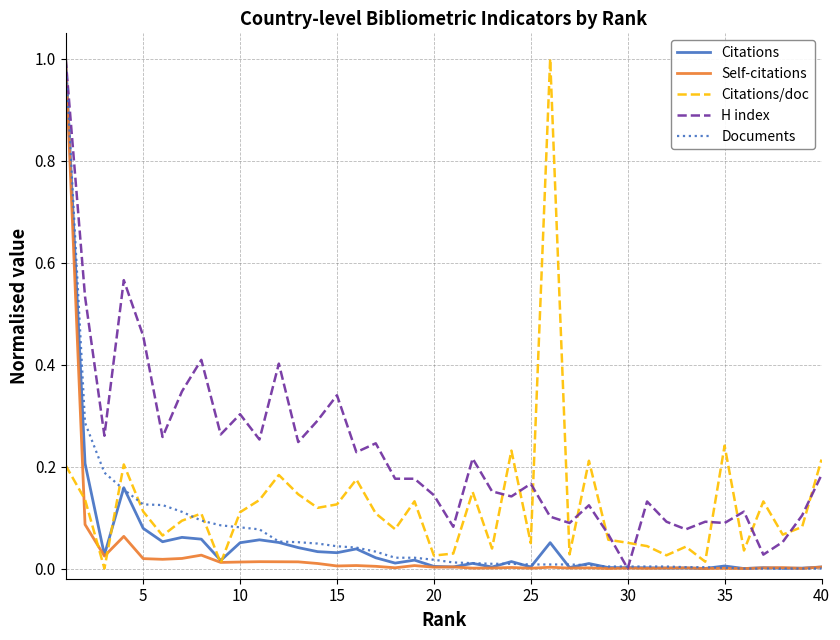

What is the maximum value shown in the chart?

1.0